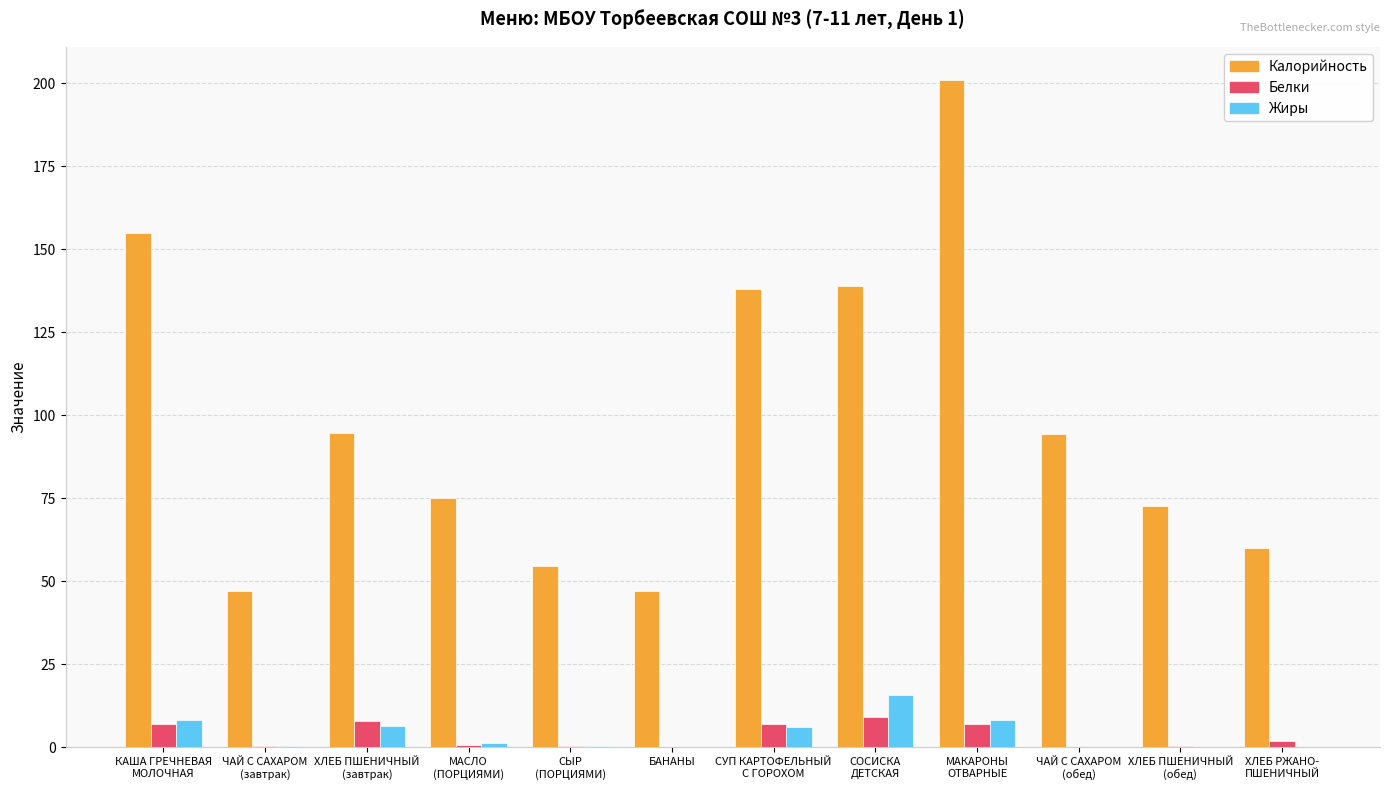

What is the sum of all Белки values?

41.9